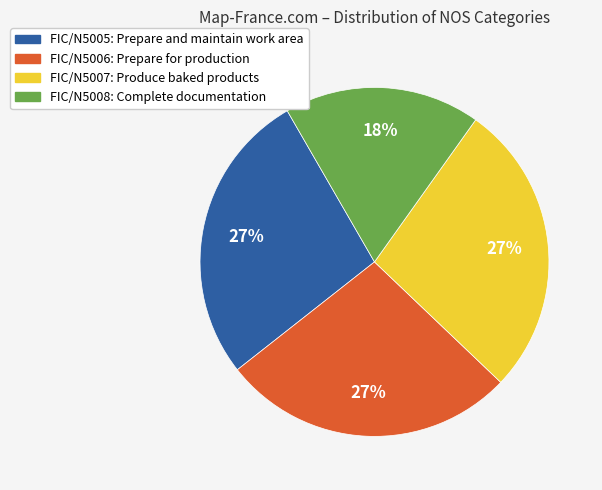

The FIC/N5007: Produce baked products slice represents 36% of the pie. True or false?

False